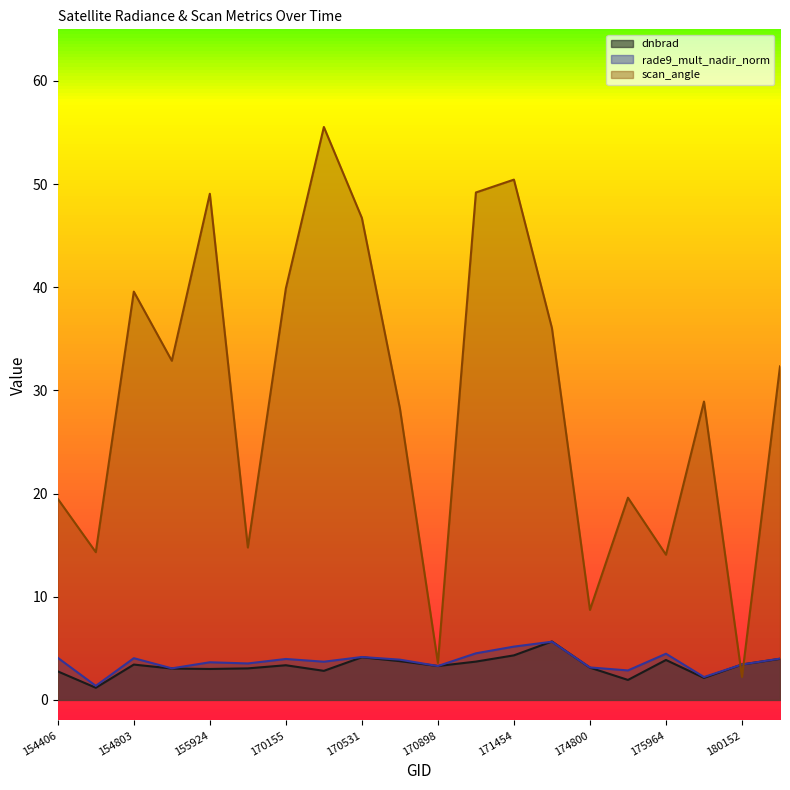

The dnbrad series shows 6.3 at 175964. True or false?

False